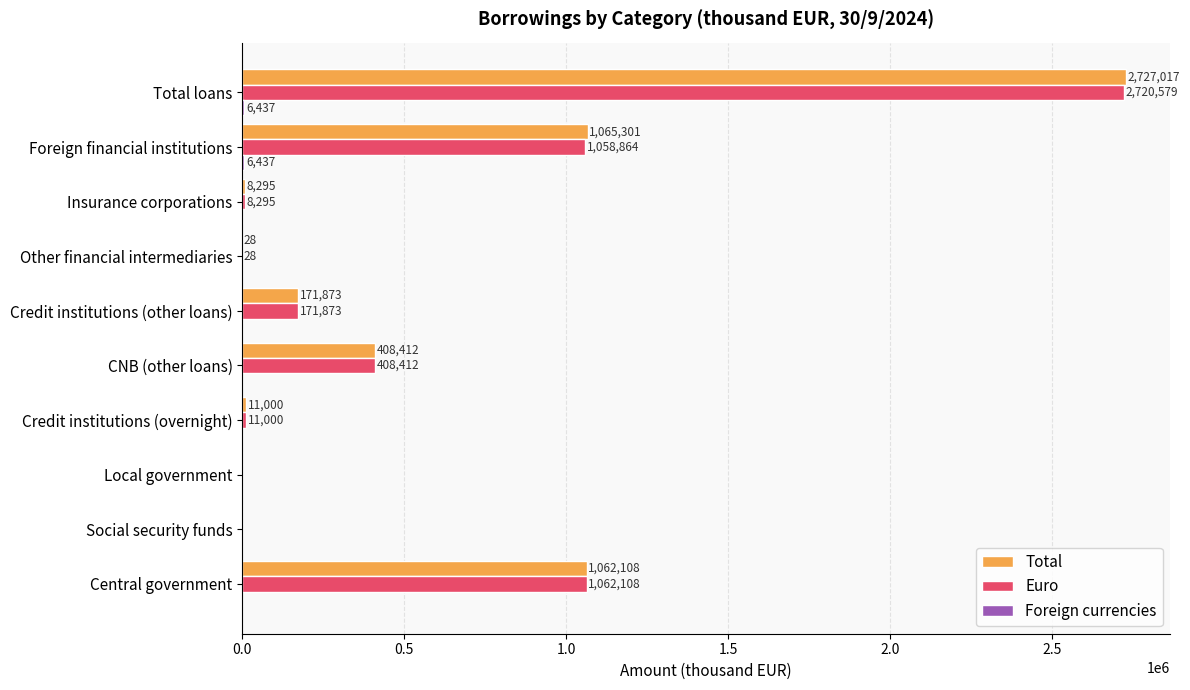

Is it true that Euro equals -1226335 at Social security funds?

False